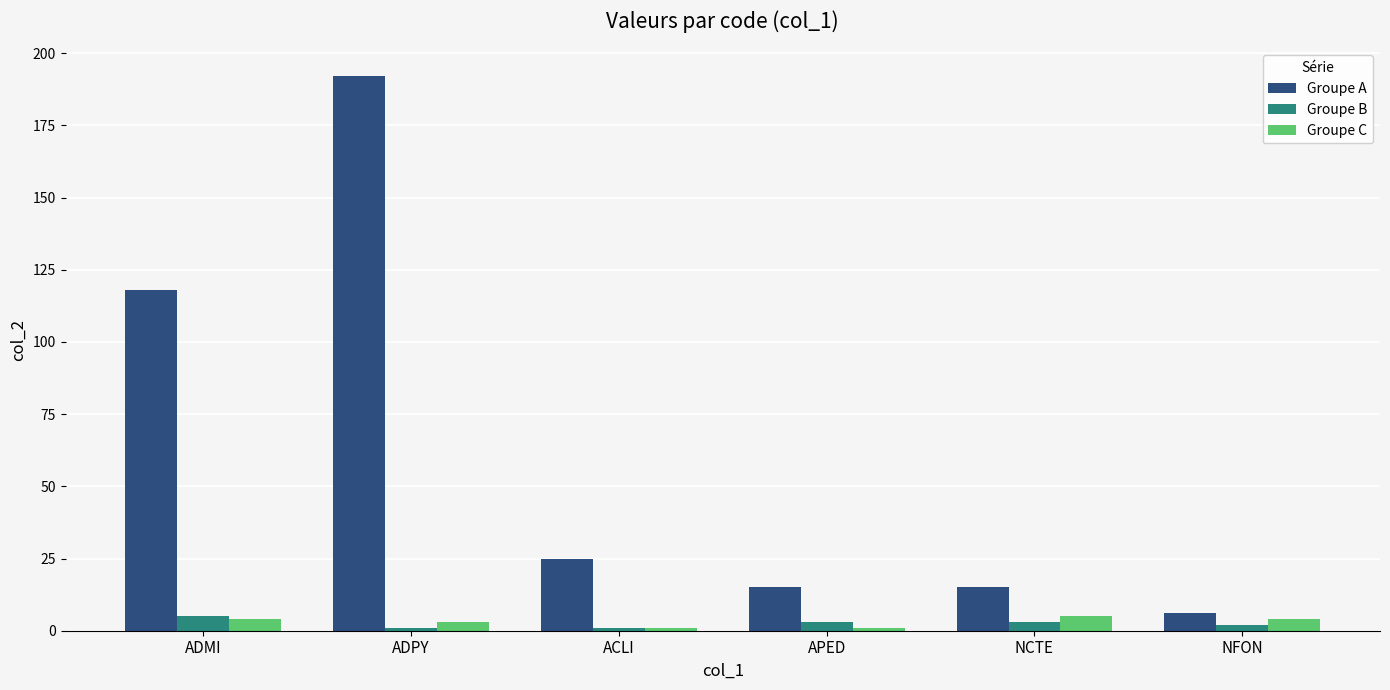

What is the maximum value shown in the chart?

192